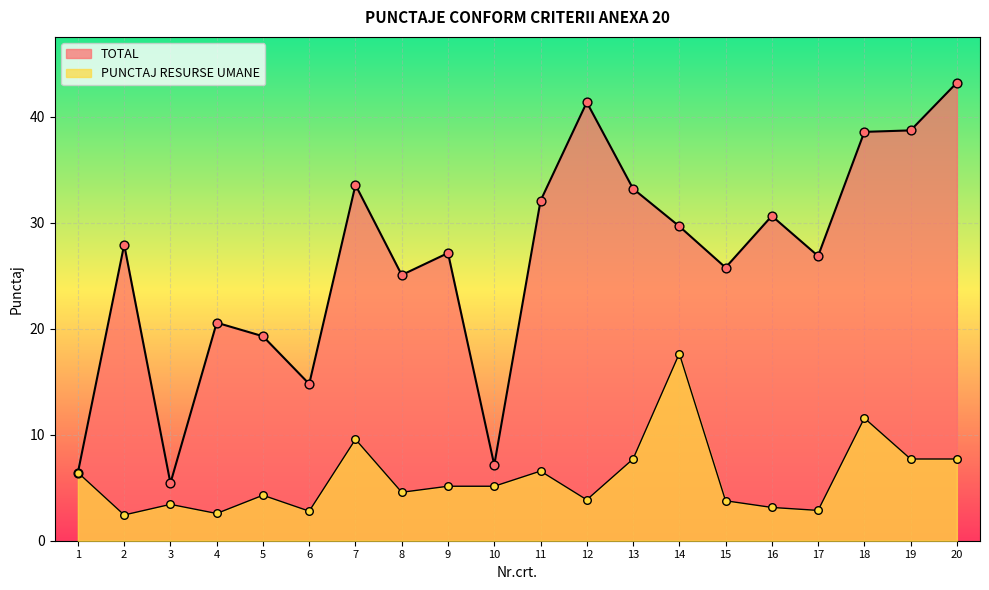

At how many categories does at least one series exceed 5?

20